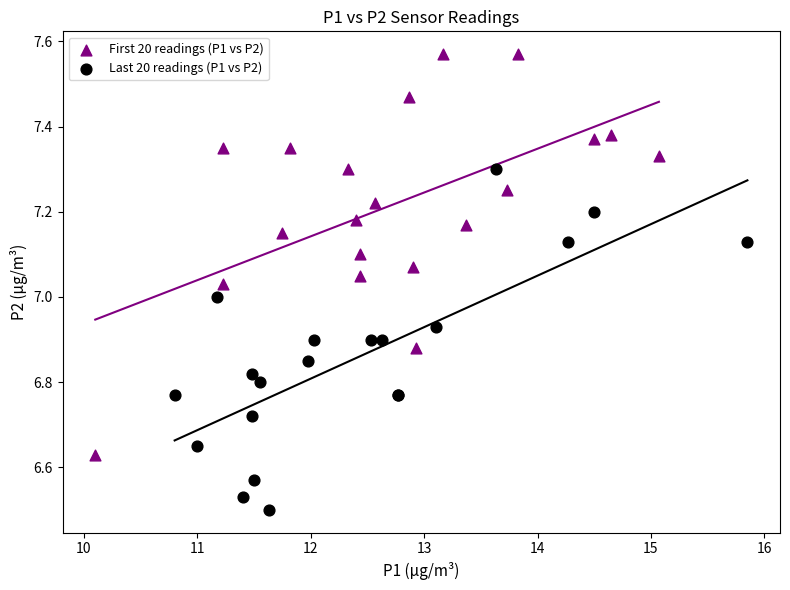

Which series contains the lowest Y value?

Last 20 readings (P1 vs P2)